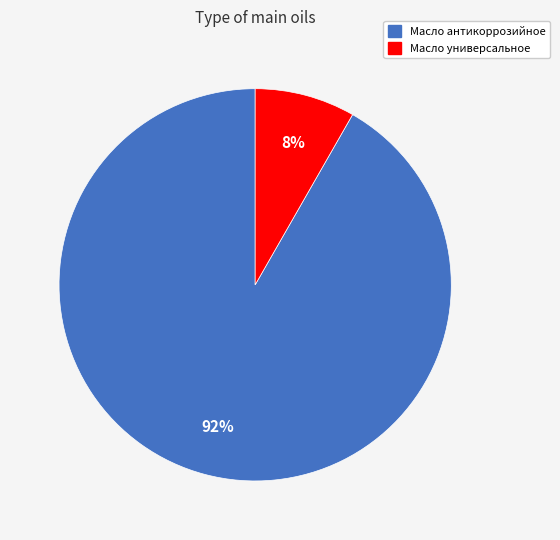

Between Масло антикоррозийное and Масло универсальное, which is larger?

Масло антикоррозийное